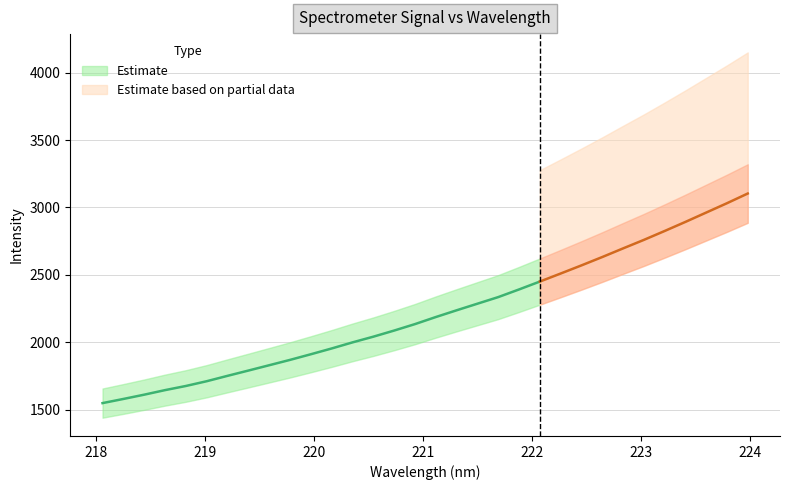

What is the minimum value shown in the chart?

1548.0